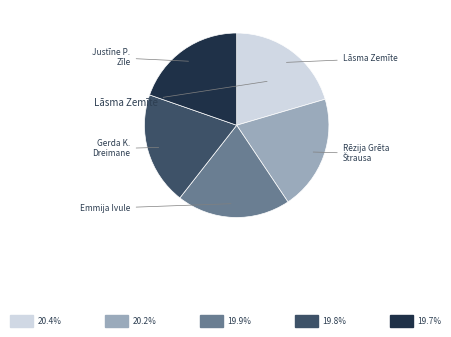

How many slices are in this pie chart?

5